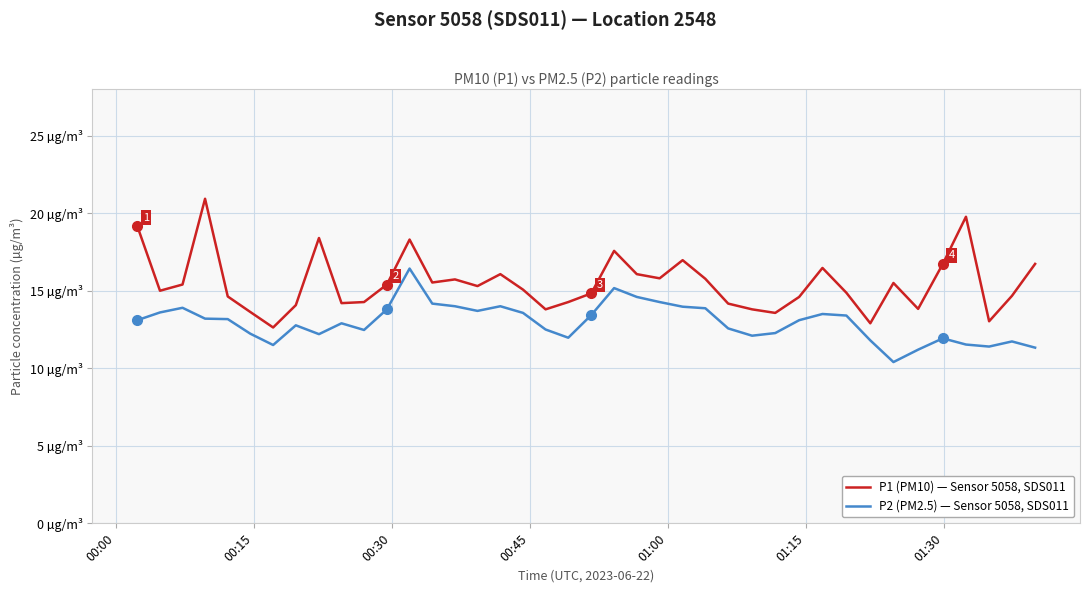

True or false: P2 (PM2.5) — Sensor 5058, SDS011 and P1 (PM10) — Sensor 5058, SDS011 intersect in this chart.

False